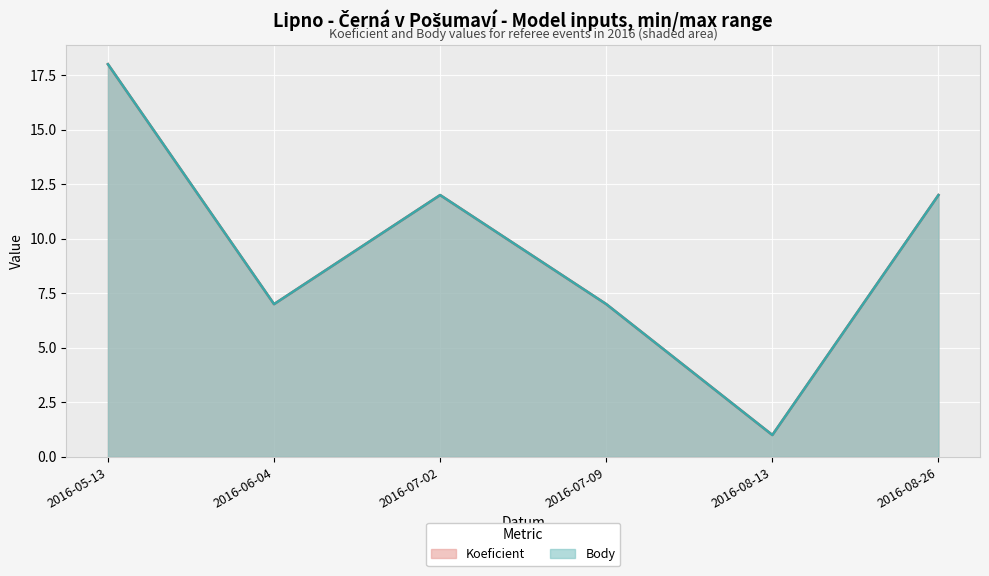

What are all the series names shown in the legend?

Koeficient (line), Body (line)